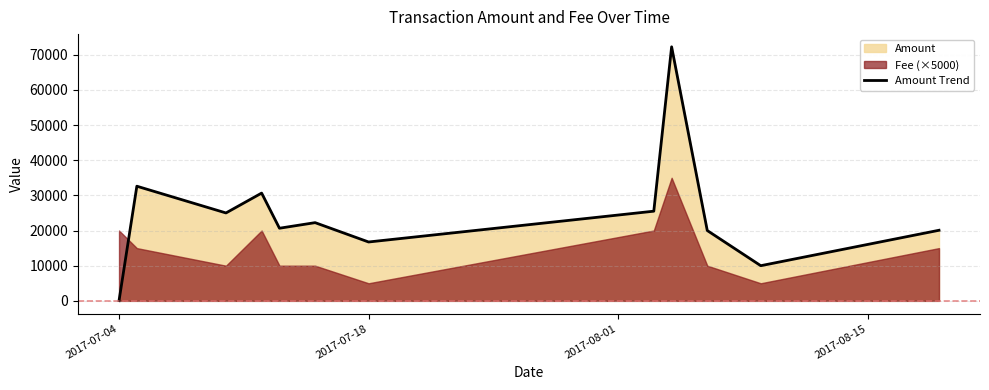

What is the maximum value for Amount Trend?

72241.0